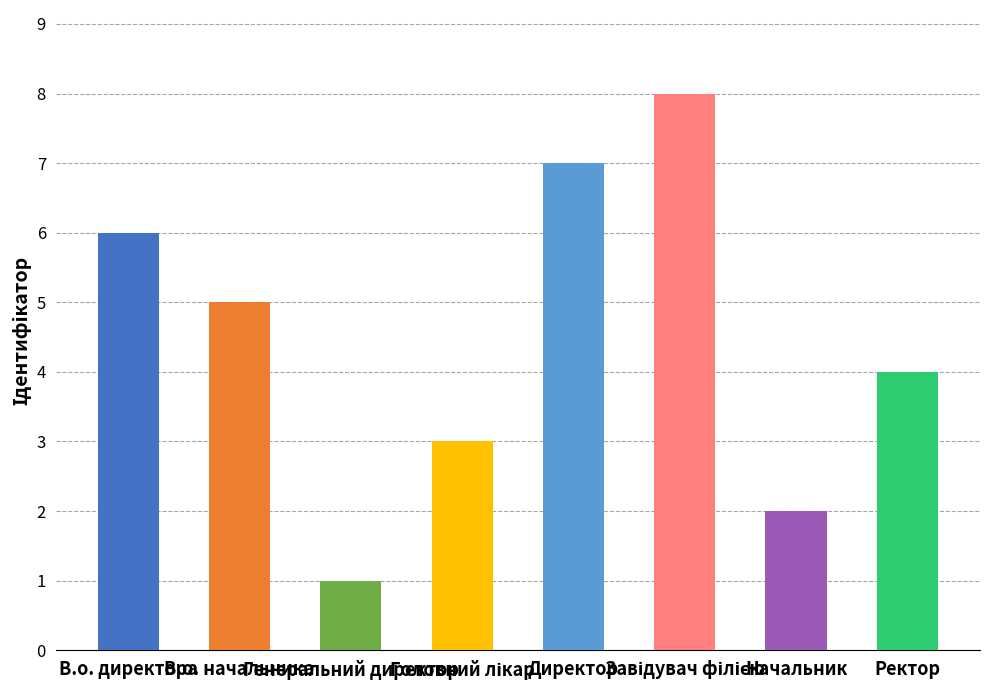

What is the value of the 5th bar from the left?

7